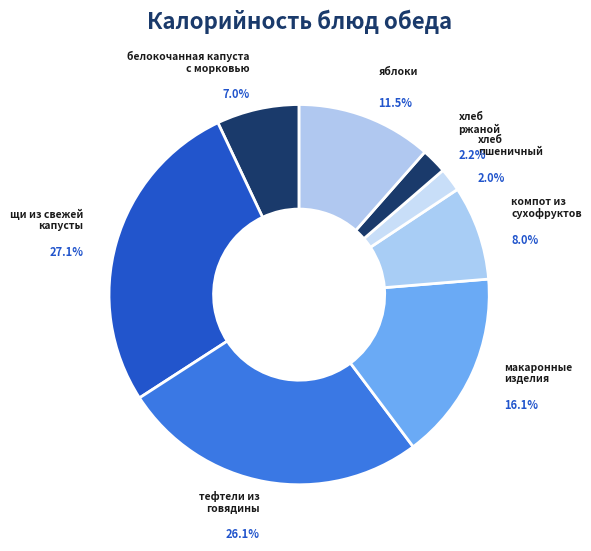

To the nearest percent, what is the difference between the largest and smallest slice percentages?

25%